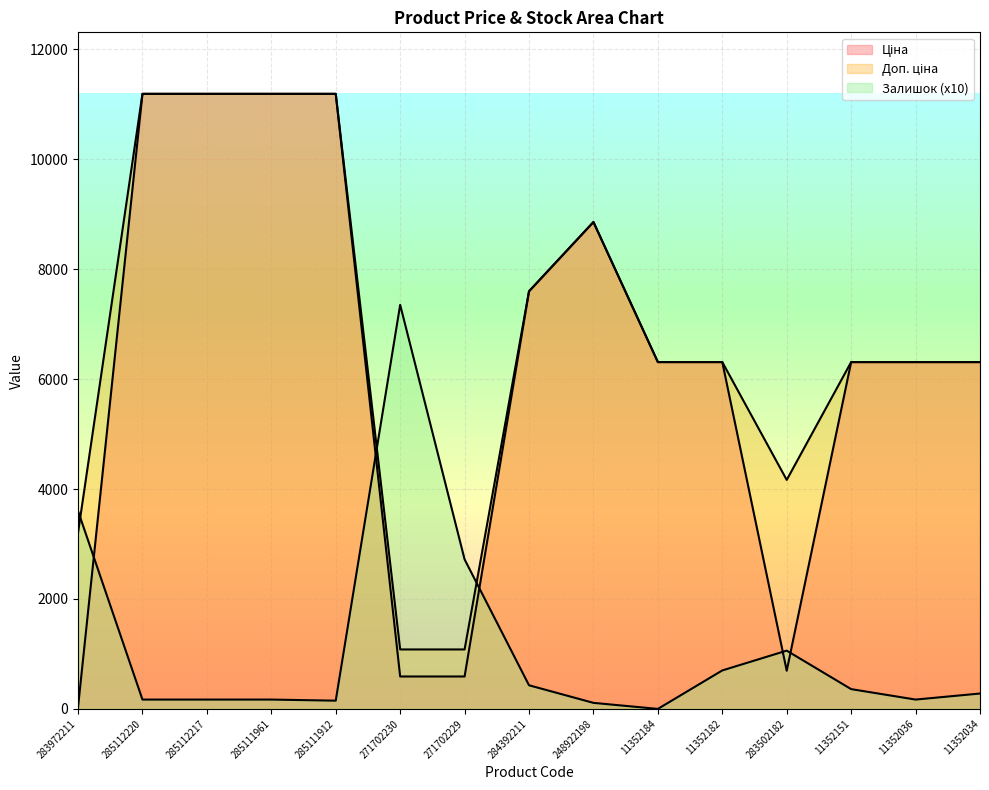

Is it true that Доп. ціна equals 7202.5 at 285112220?

False